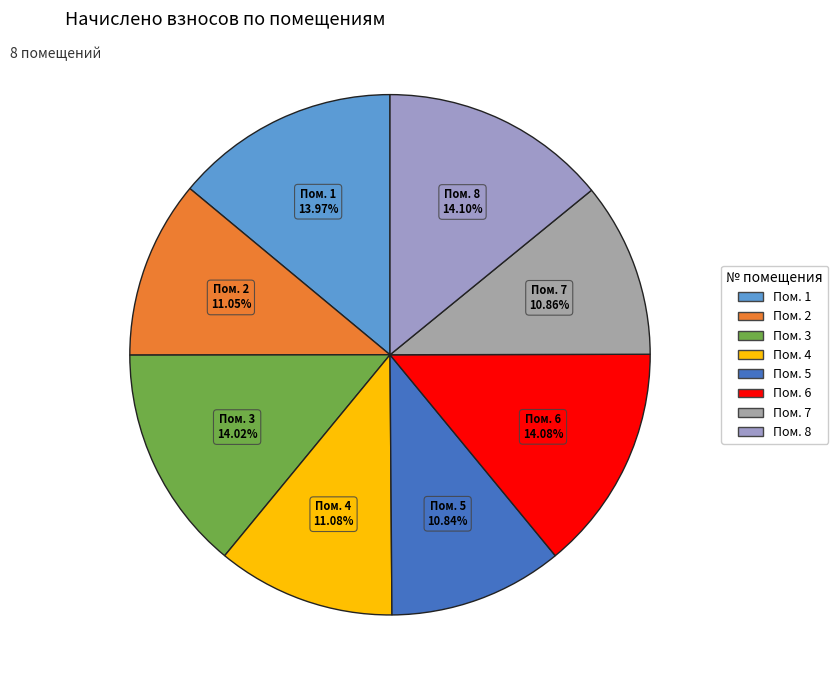

Count the number of slices in the pie.

8